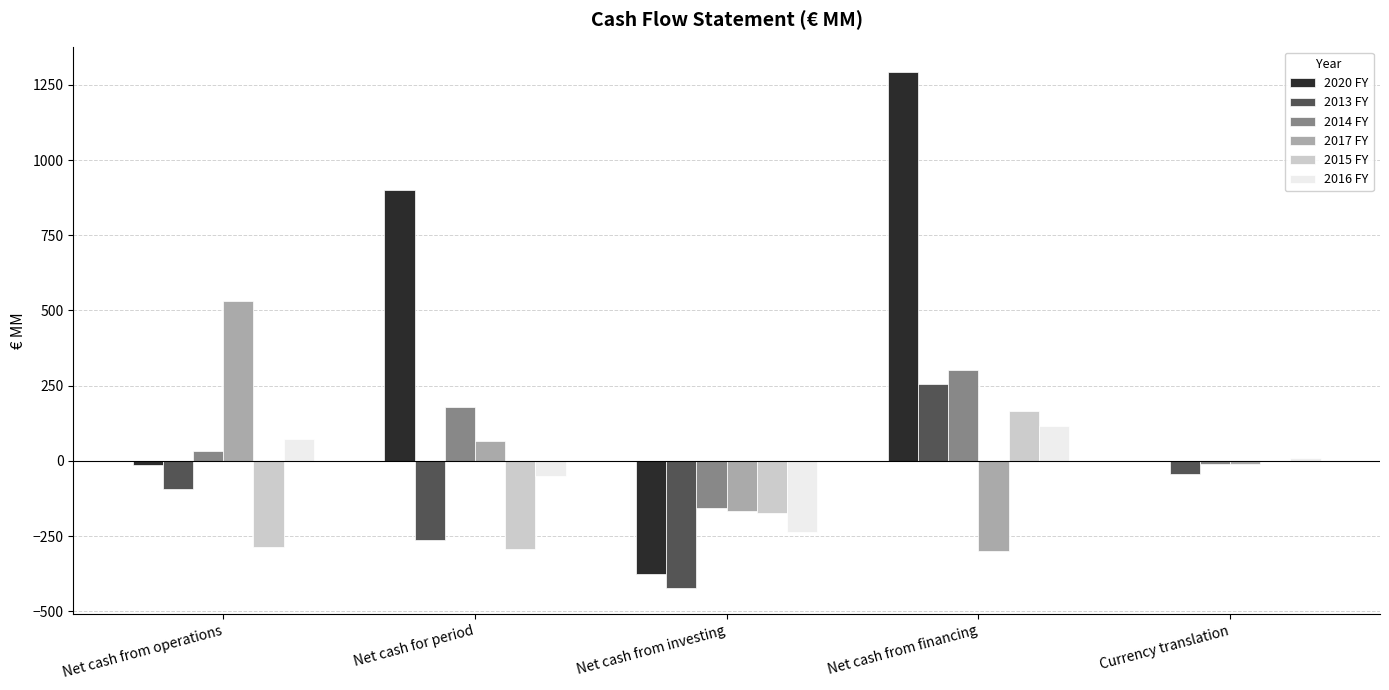

Where is 2016 FY nearest to the value -61?

Net cash for period